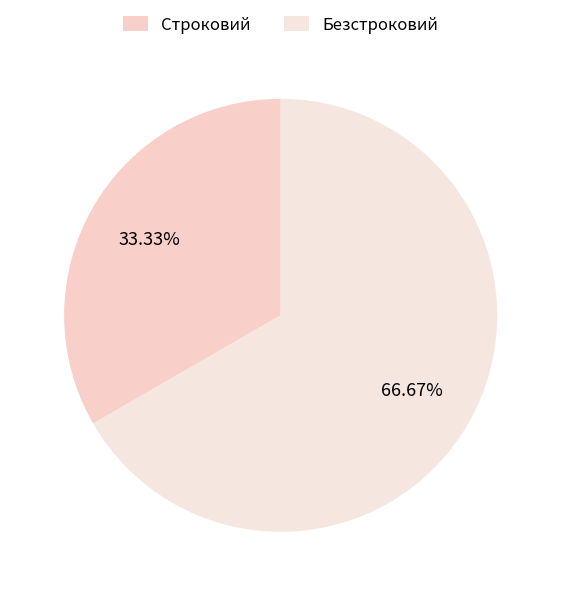

Which category accounts for the majority?

Безстроковий